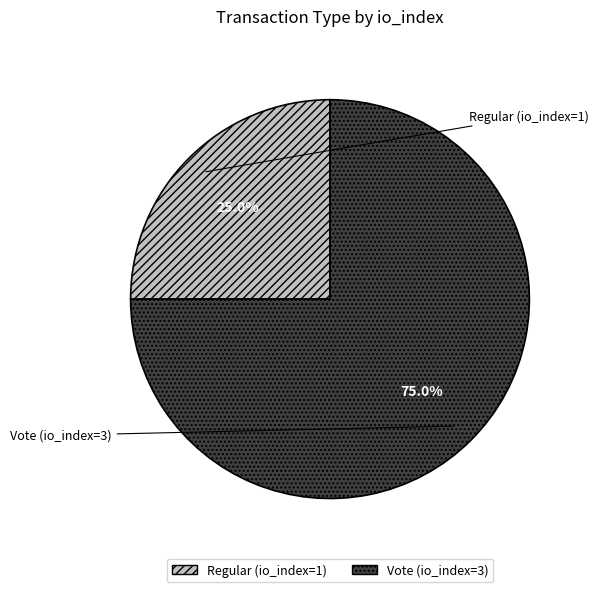

Does any single category account for the majority?

Yes